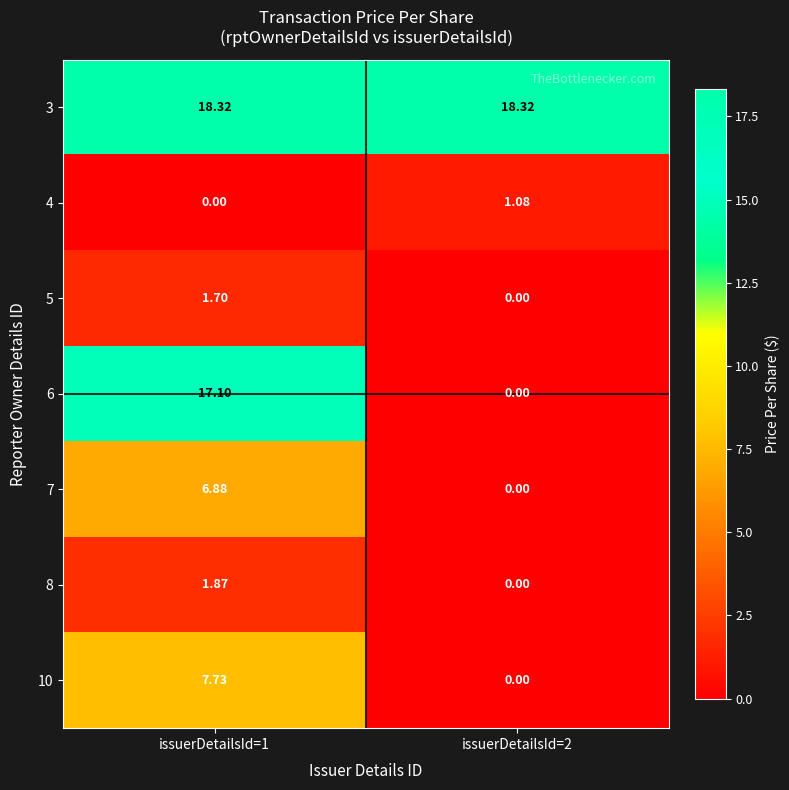

Which series has the largest total across all categories?

3